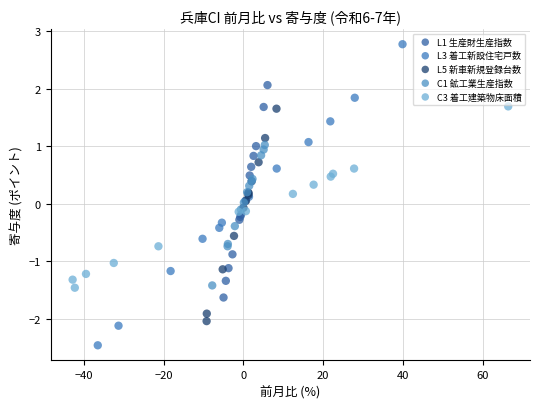

Which series has the widest spread of Y values?

L3 着工新設住宅戸数